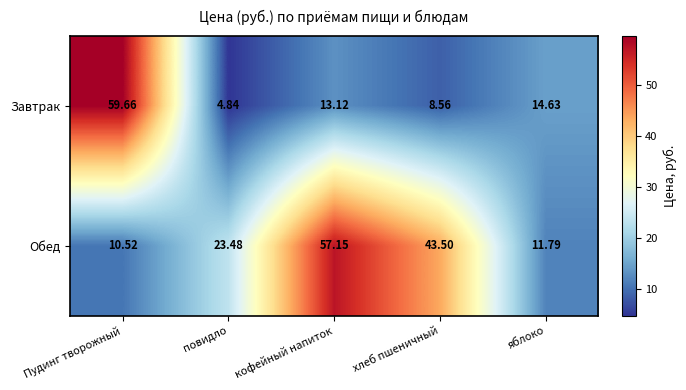

At кофейный напиток, list the series in order from smallest to largest.

Завтрак, Обед